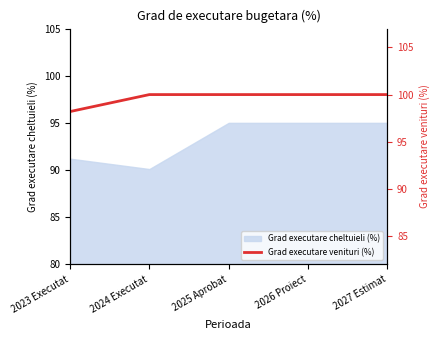

Where is Grad executare cheltuieli (%) nearest to the value 92?

2023 Executat